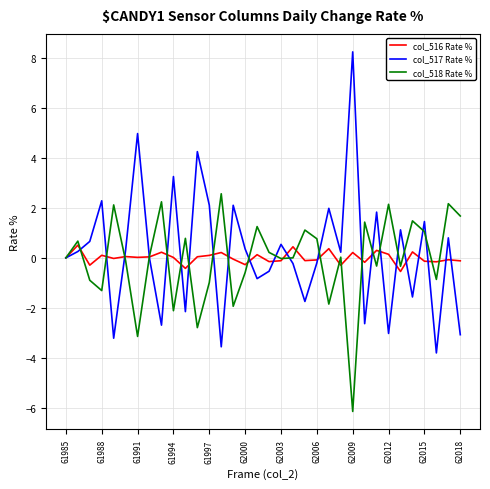

Rank the series by their maximum value, from highest to lowest.

col_517 Rate %, col_518 Rate %, col_516 Rate %